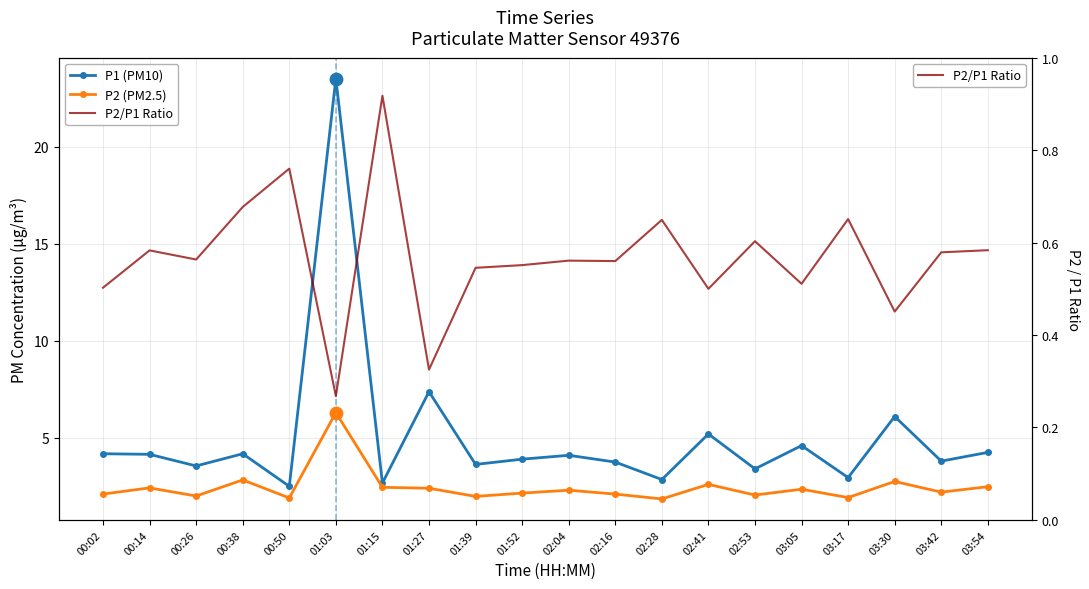

At how many categories does at least one series exceed 5?

4